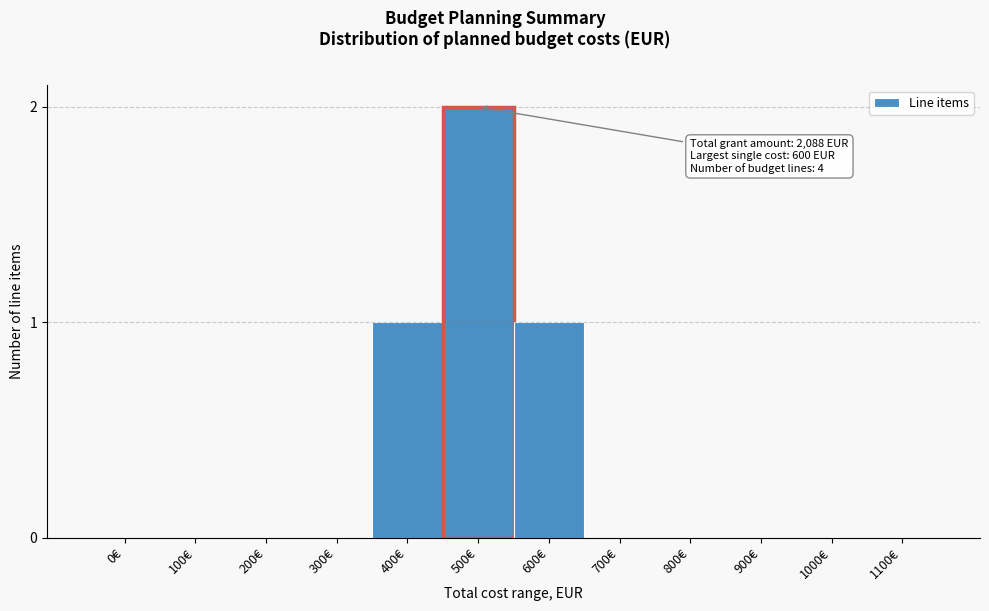

Reading right to left, list all the values displayed in this chart.

1100€=0	1000€=0	900€=0	800€=0	700€=0	600€=1	500€=2	400€=1	300€=0	200€=0	100€=0	0€=0